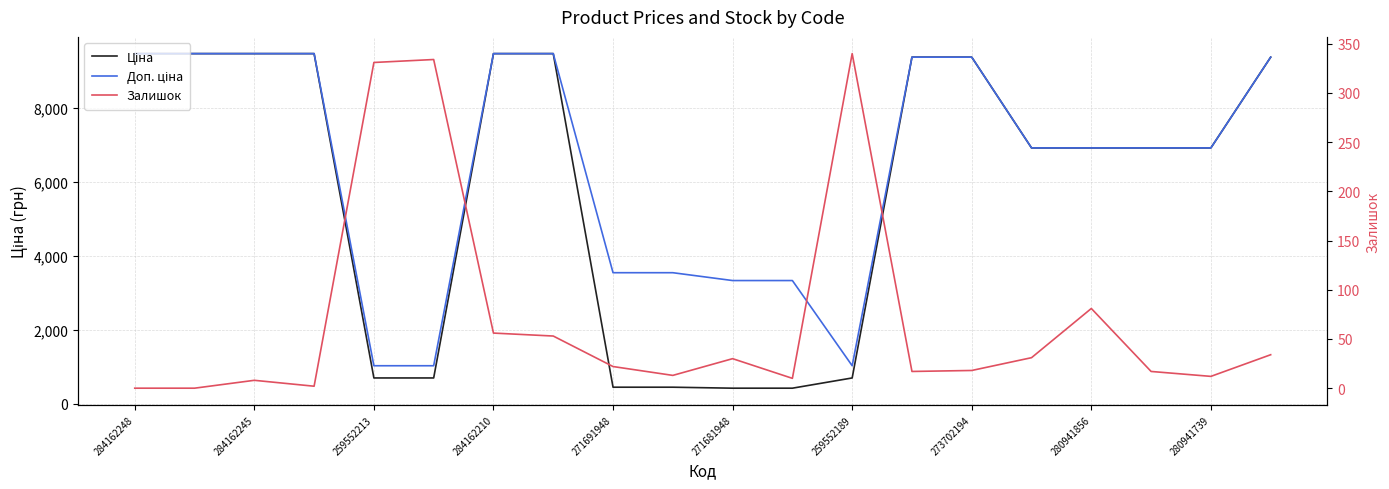

What is the label of the 6th point from the left?

271681948